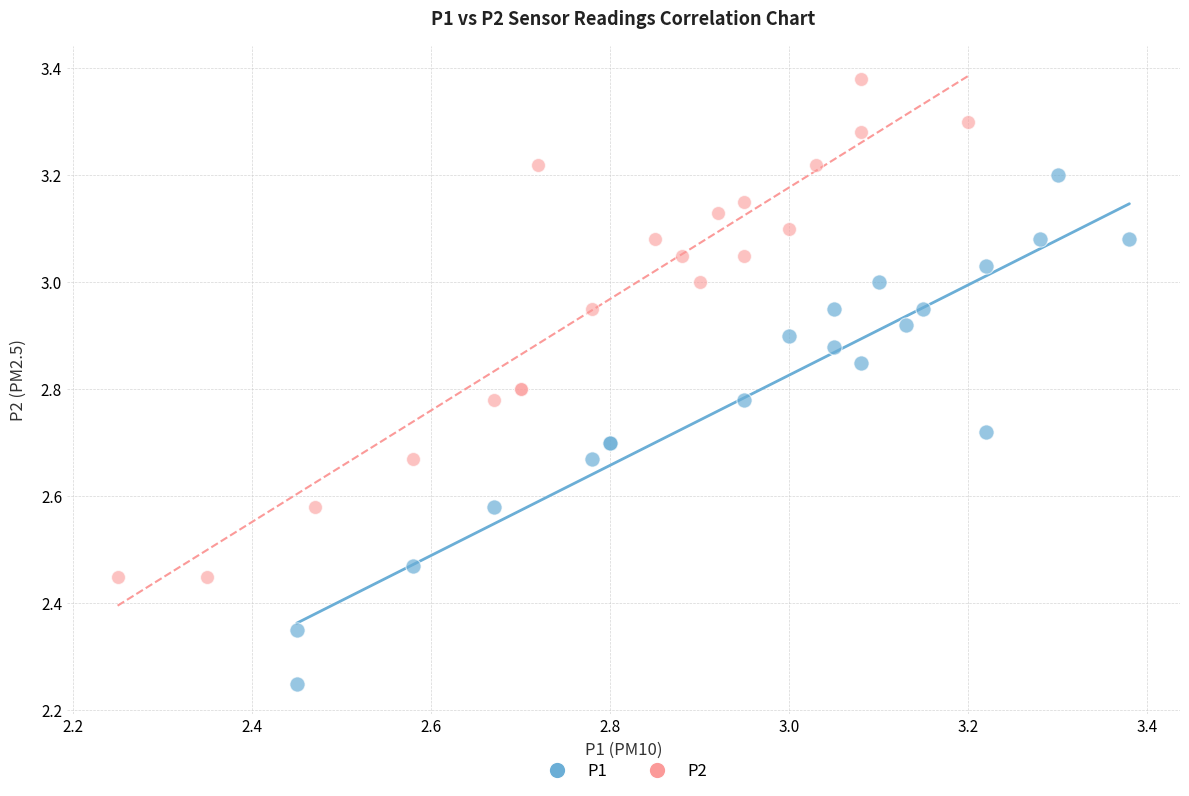

Which series reaches the minimum Y coordinate?

P1